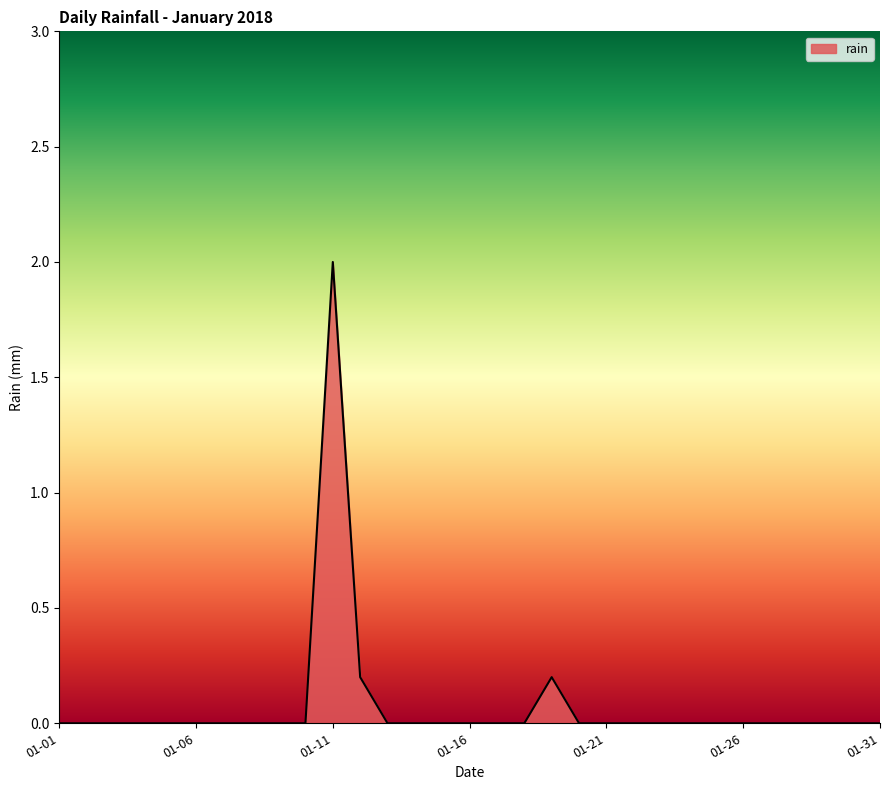

What is the maximum value shown in the chart?

2.0